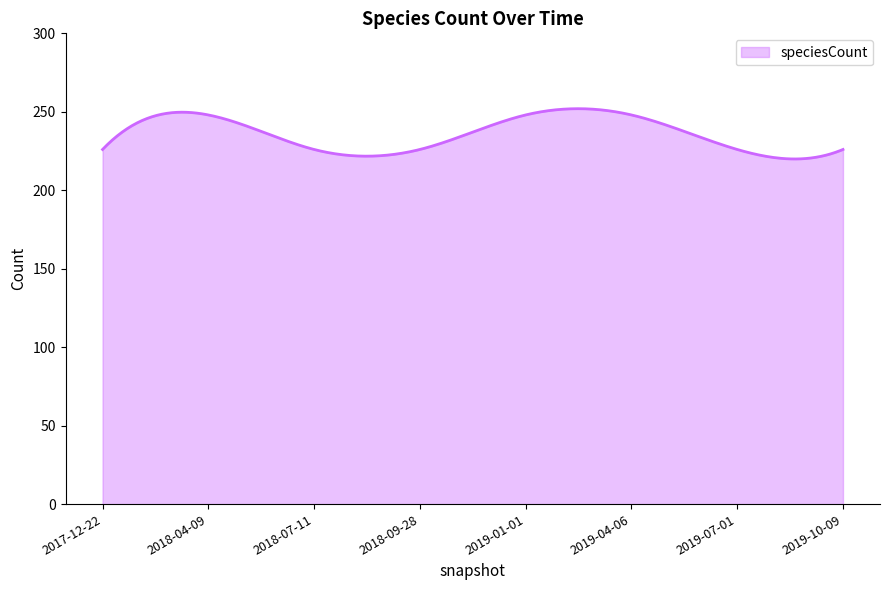

What is the difference between the maximum and minimum values?

32.0